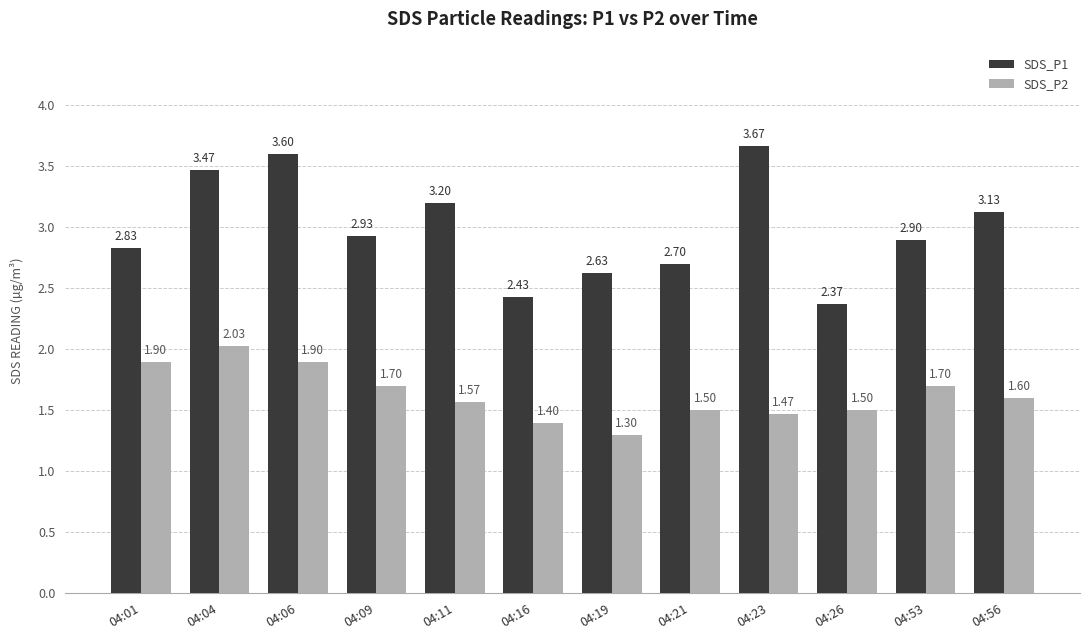

What are all the series names shown in the legend?

SDS_P1, SDS_P2